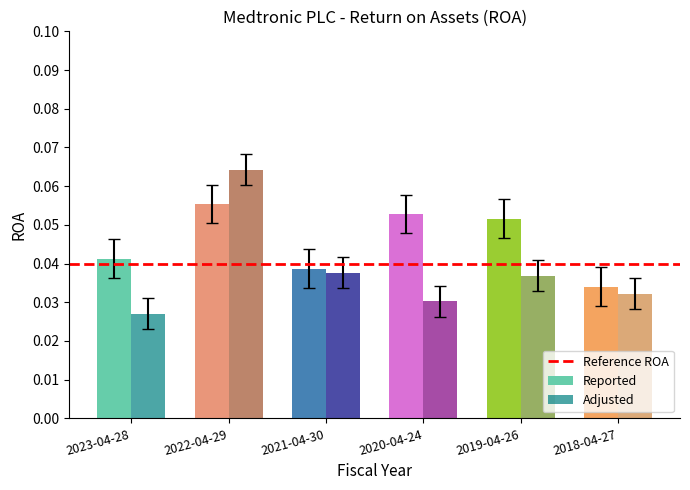

Between 2021-04-30 and 2019-04-26, which series saw the biggest shift?

Reported